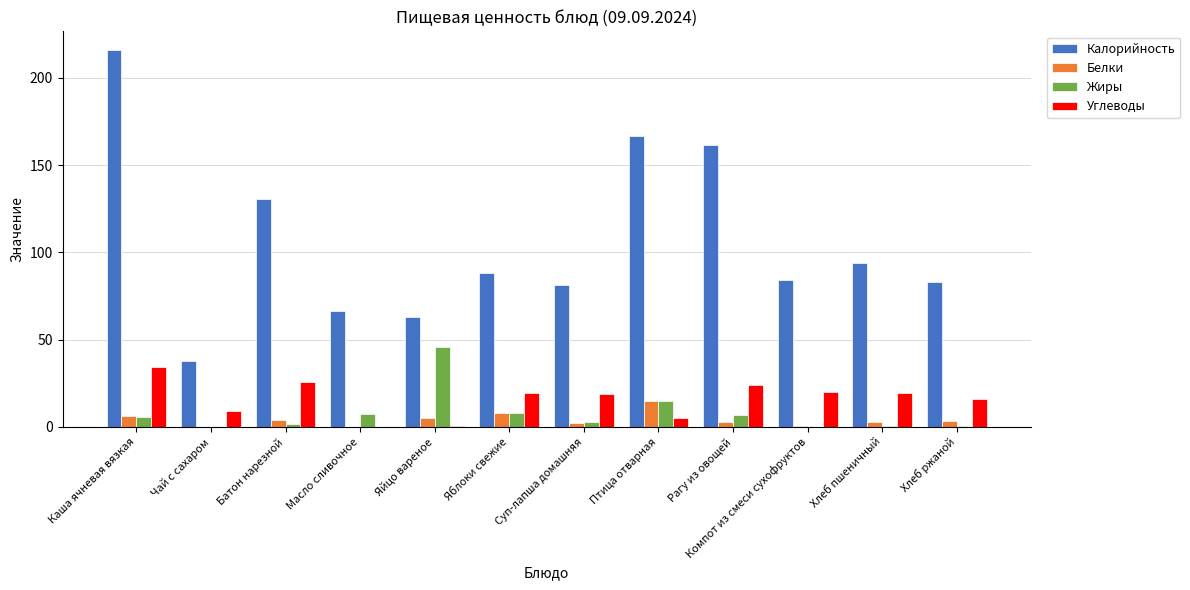

What are all the series names shown in the legend?

Калорийность, Белки, Жиры, Углеводы